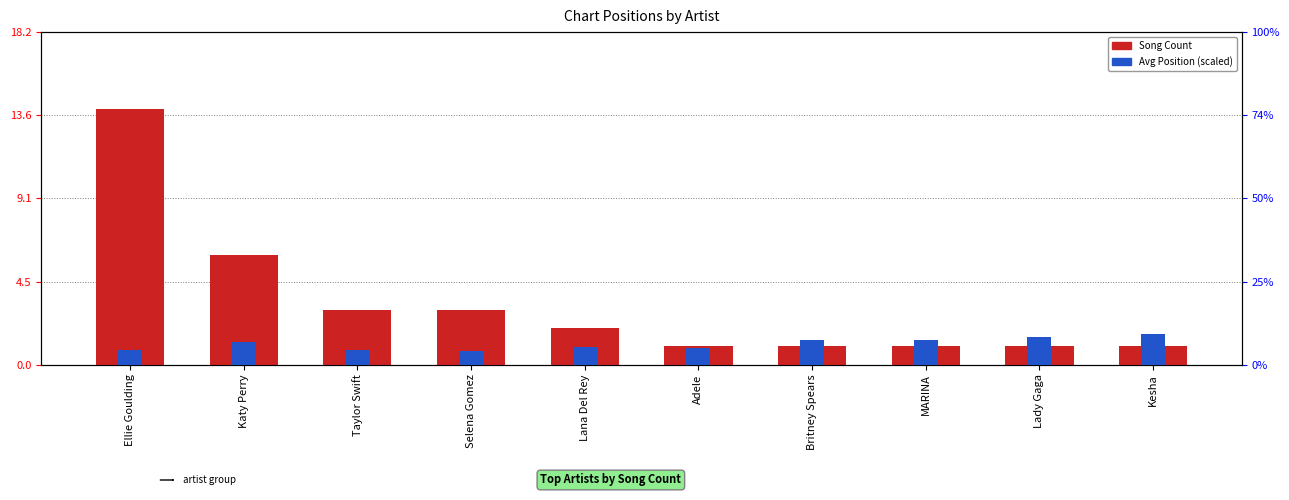

How many bars are there in total?

20